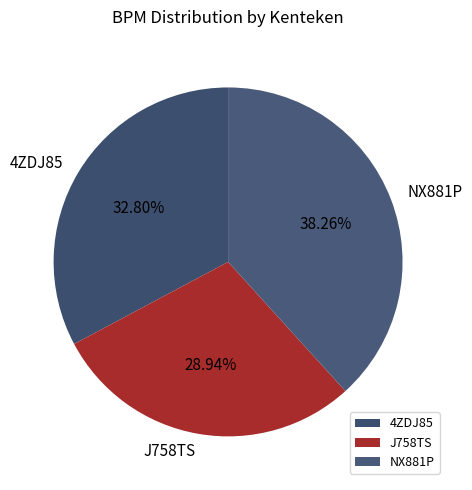

Which slice is the largest?

NX881P